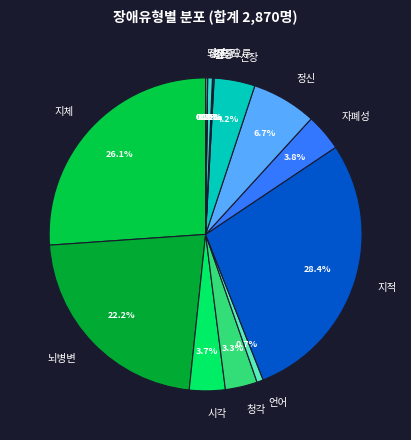

What percentage is the 뇌병변 slice, to the nearest percent?

22%